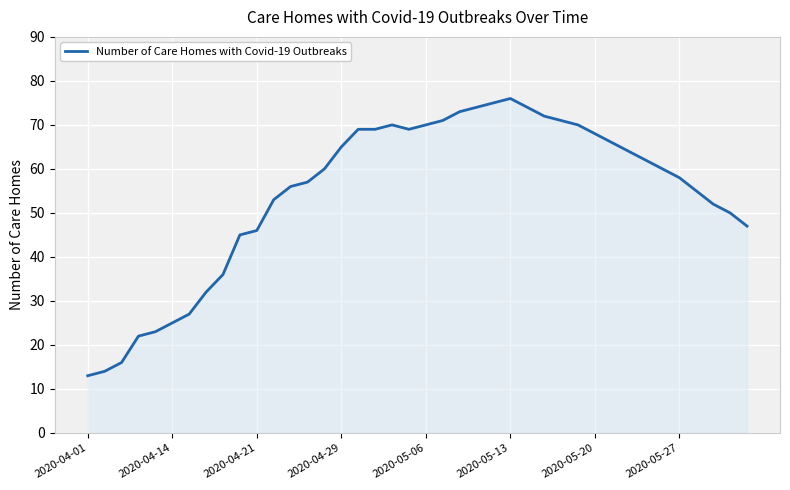

What is the difference between the maximum and minimum values?

63